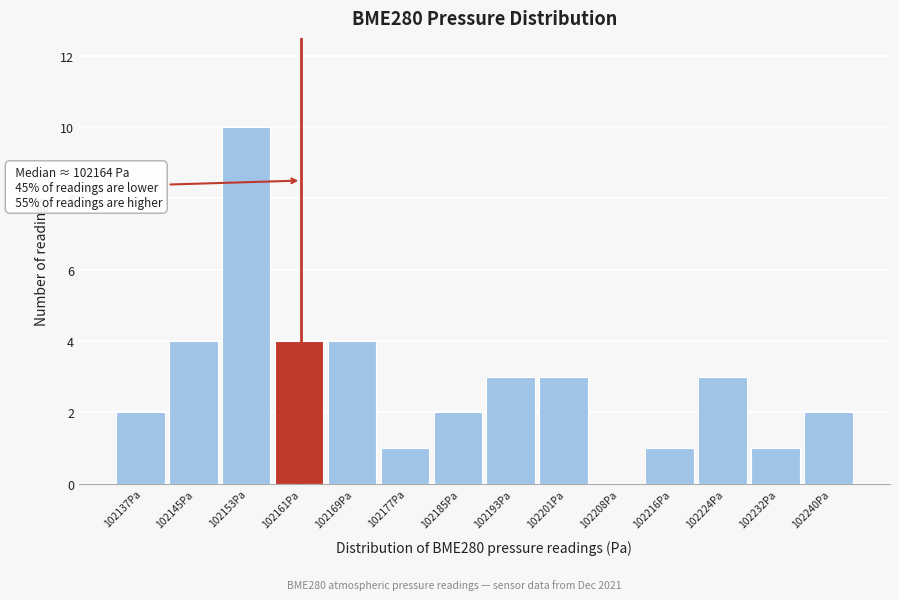

Reading left to right, extract all data points from this chart.

102137Pa=2	102145Pa=4	102153Pa=10	102161Pa=4	102169Pa=4	102177Pa=1	102185Pa=2	102193Pa=3	102201Pa=3	102208Pa=0	102216Pa=1	102224Pa=3	102232Pa=1	102240Pa=2